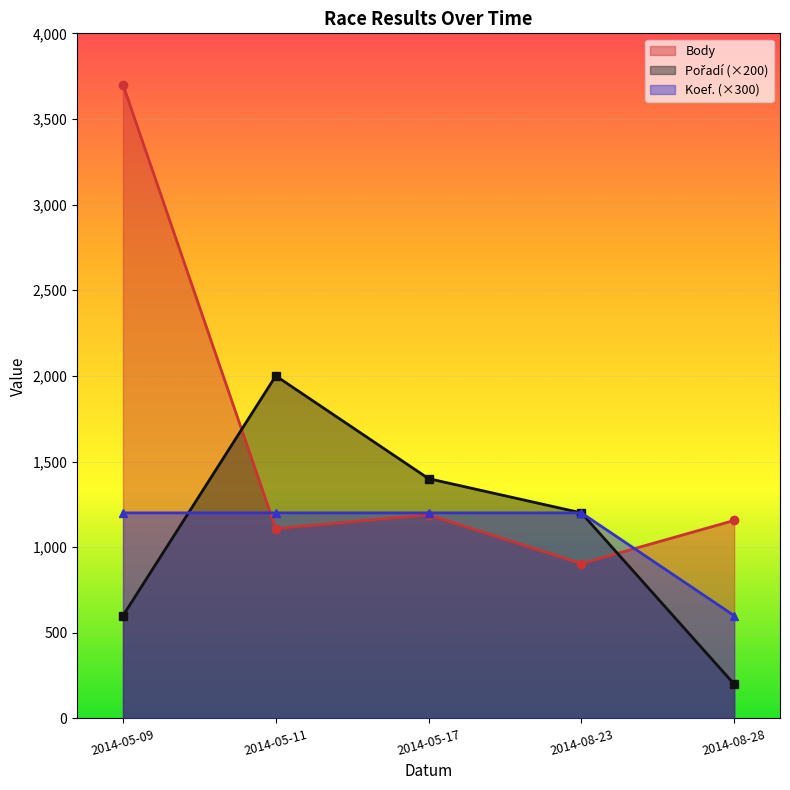

What is the label of the 5th point from the left?

2014-08-28